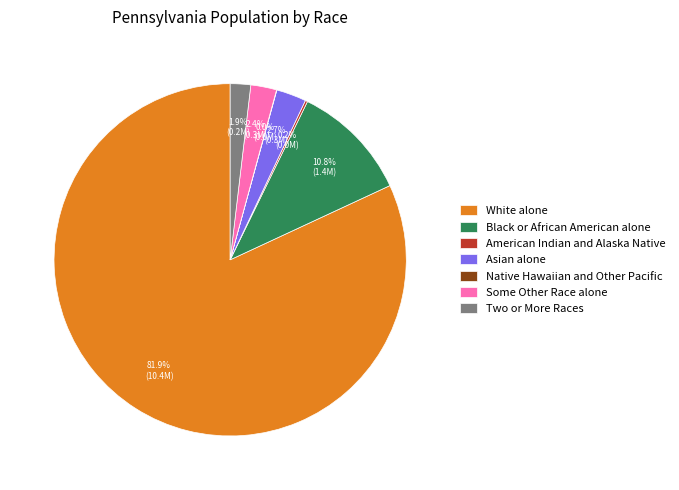

To the nearest percent, what is the combined percentage of Black or African American alone and Some Other Race alone?

13%